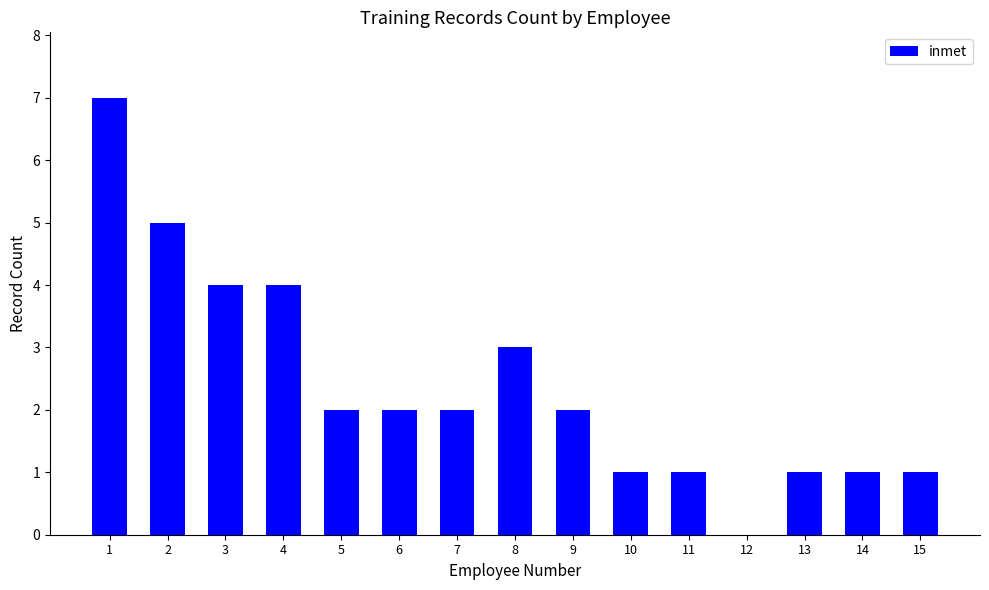

Where does the data first go above 2?

1